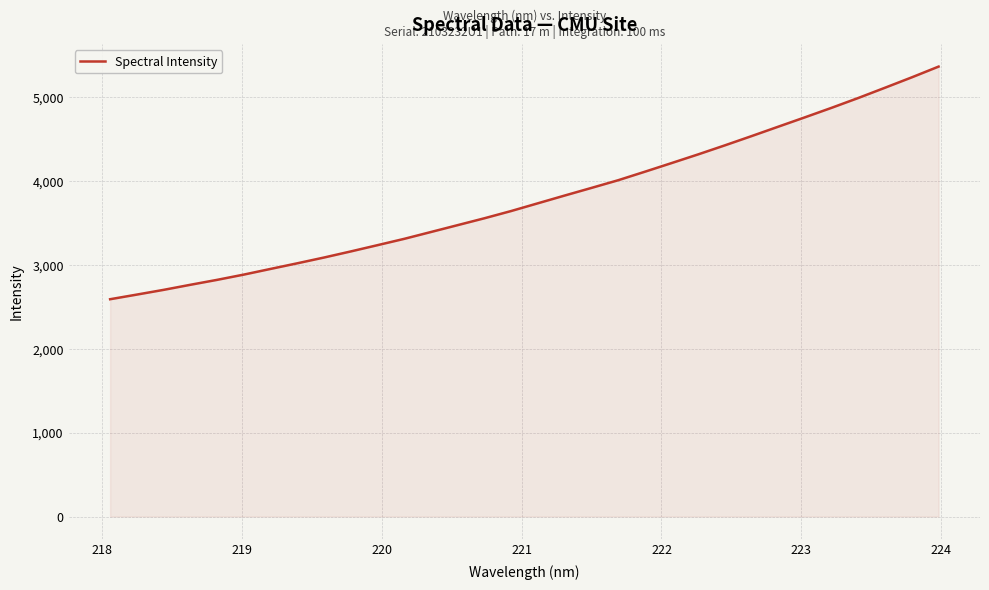

What is the greatest value displayed?

5367.7